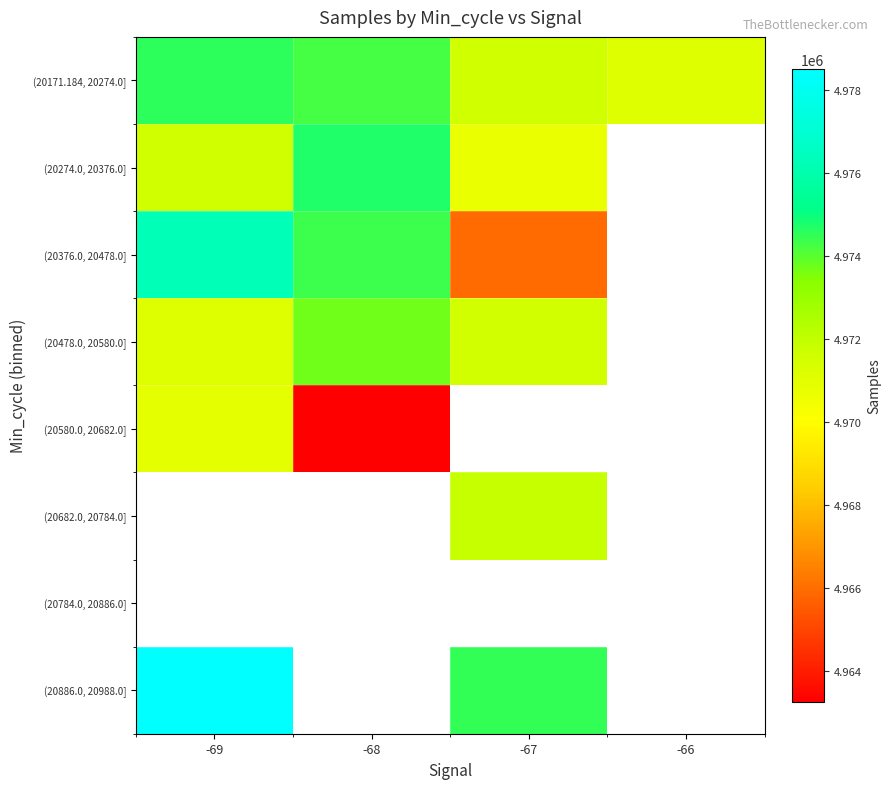

At which label does (20580.0, 20682.0] reach its peak?

-69